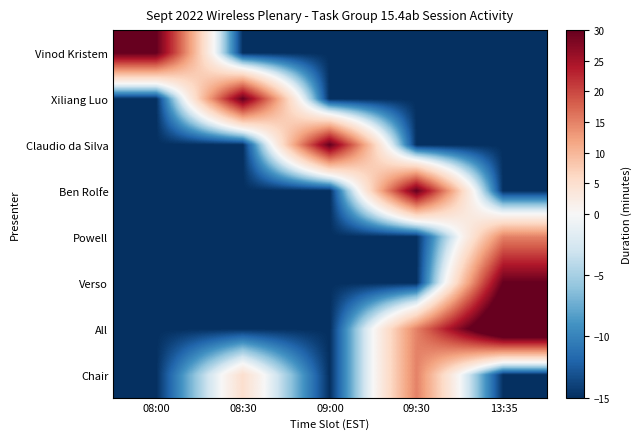

Rank the series by their maximum value, from highest to lowest.

All, Vinod Kristem, Xiliang Luo, Claudio da Silva, Ben Rolfe, Verso, Powell, Chair